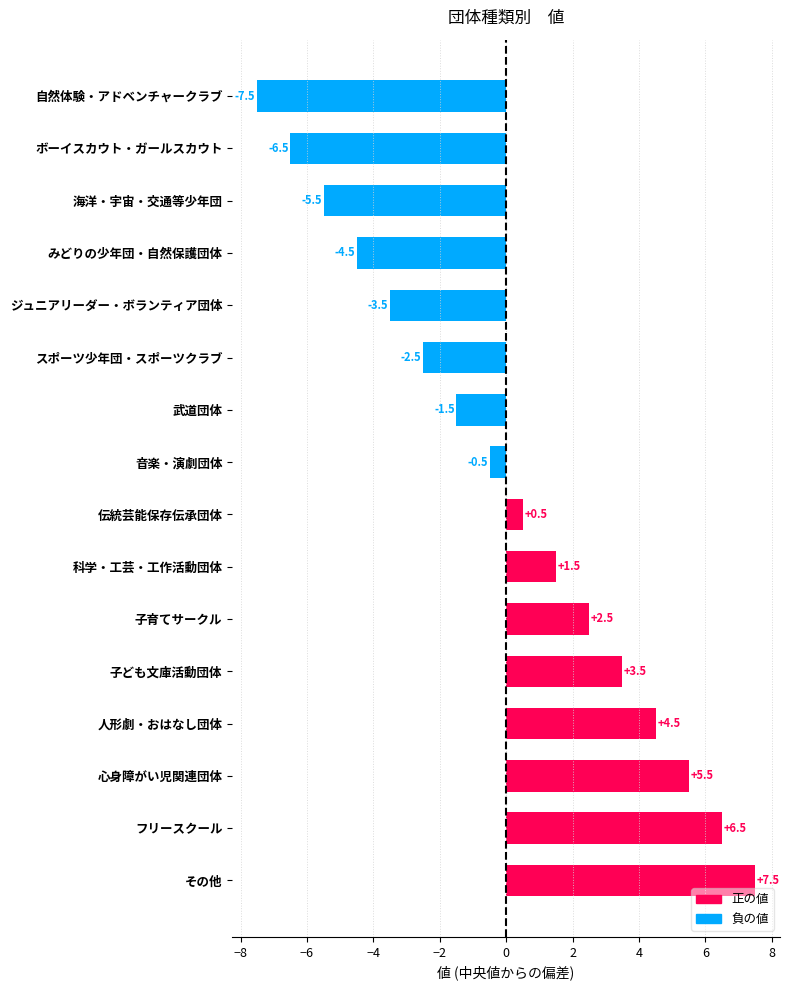

At which label is the value closest to 0?

音楽・演劇団体